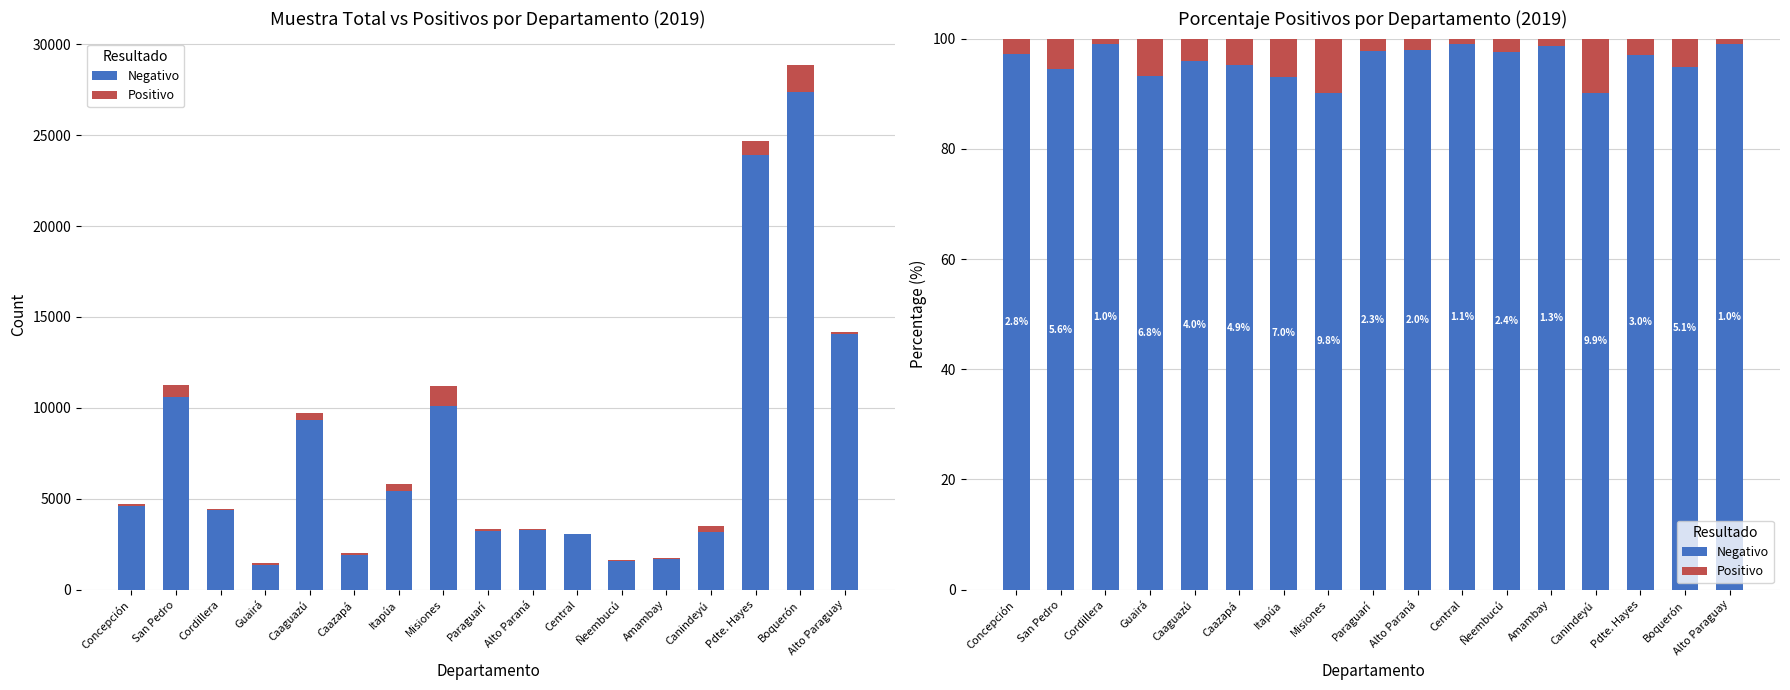

How many groups of bars are there?

17